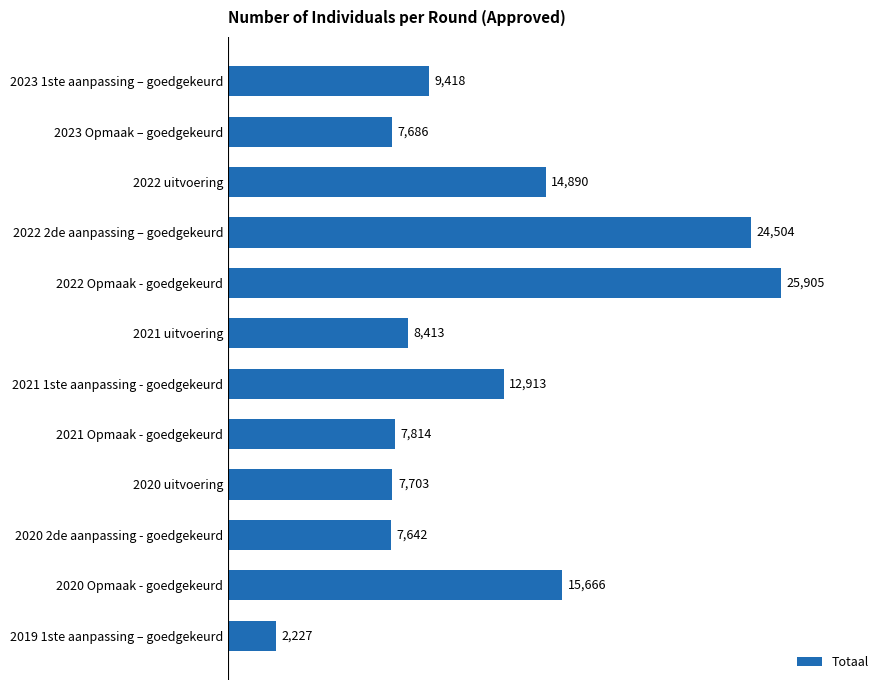

What is the sum of all values?

144781